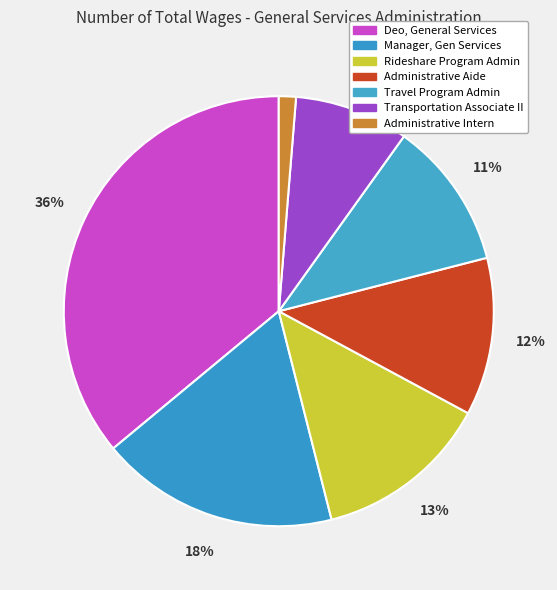

Count the number of slices in the pie.

7